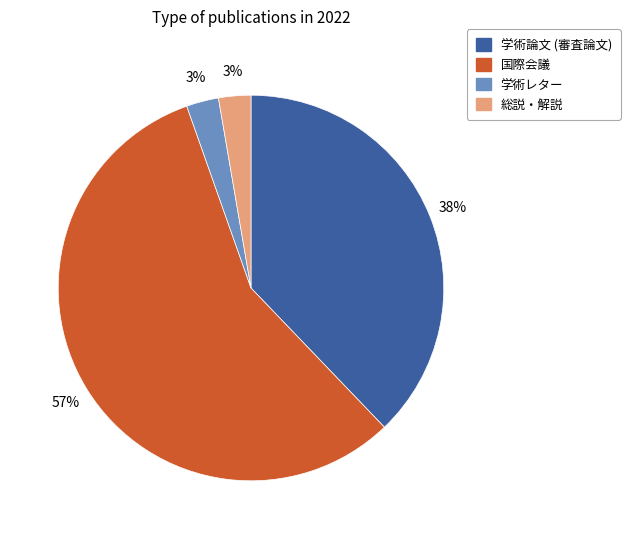

Count the number of slices in the pie.

4